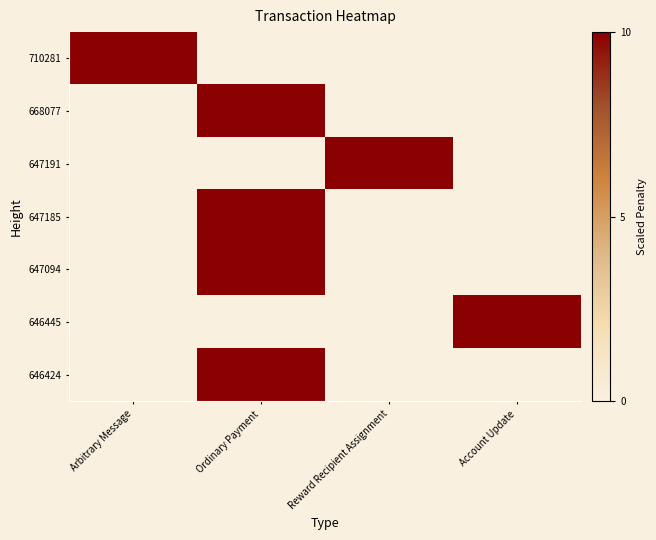

How many series are shown in this chart?

7